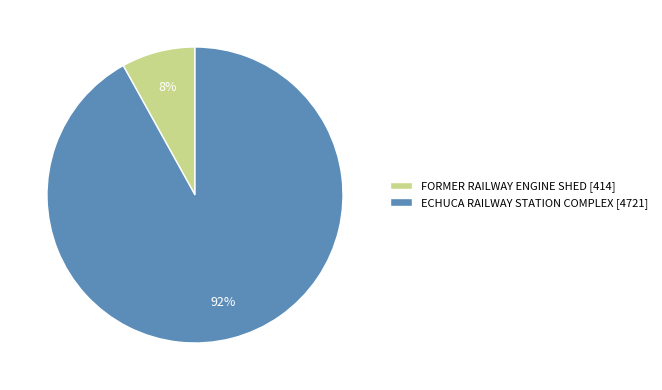

Between FORMER RAILWAY ENGINE SHED [414] and ECHUCA RAILWAY STATION COMPLEX [4721], which is larger?

ECHUCA RAILWAY STATION COMPLEX [4721]